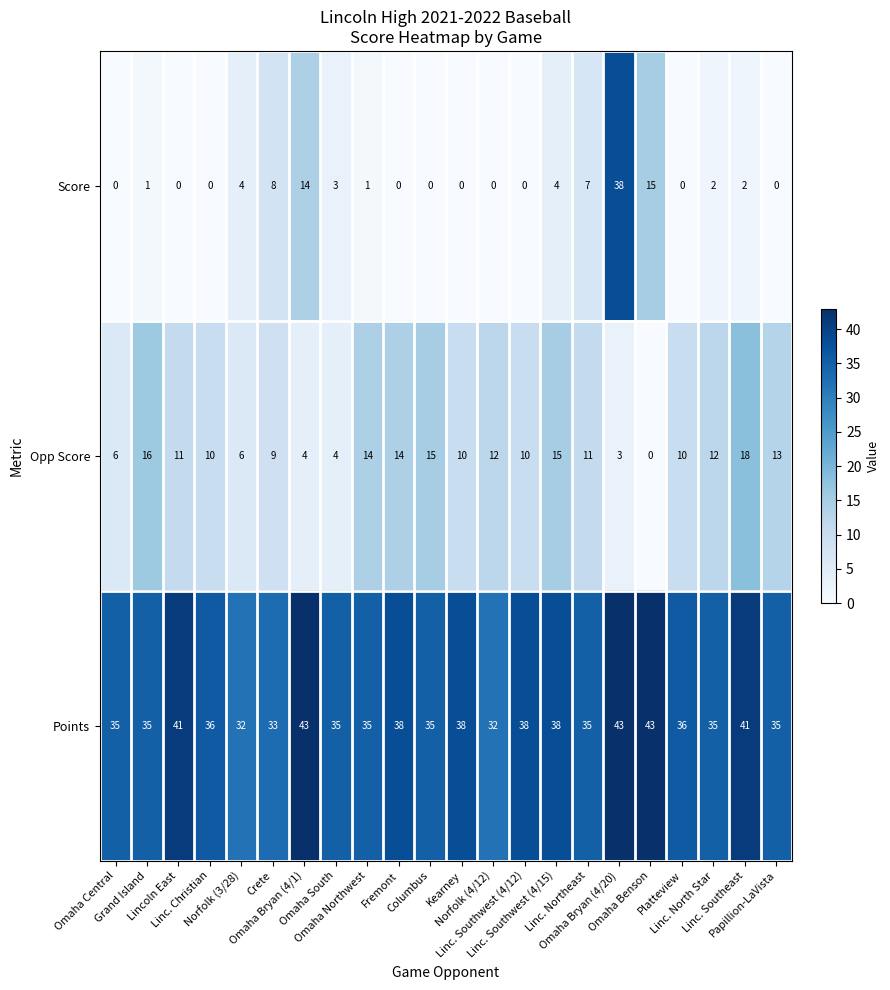

What is the greatest value displayed?

43